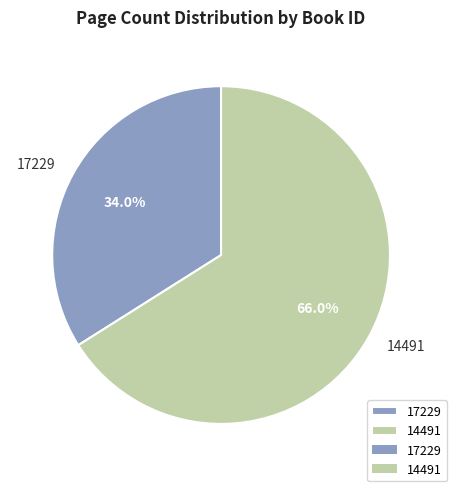

To the nearest percent, what is the difference between the largest and smallest slice percentages?

32%